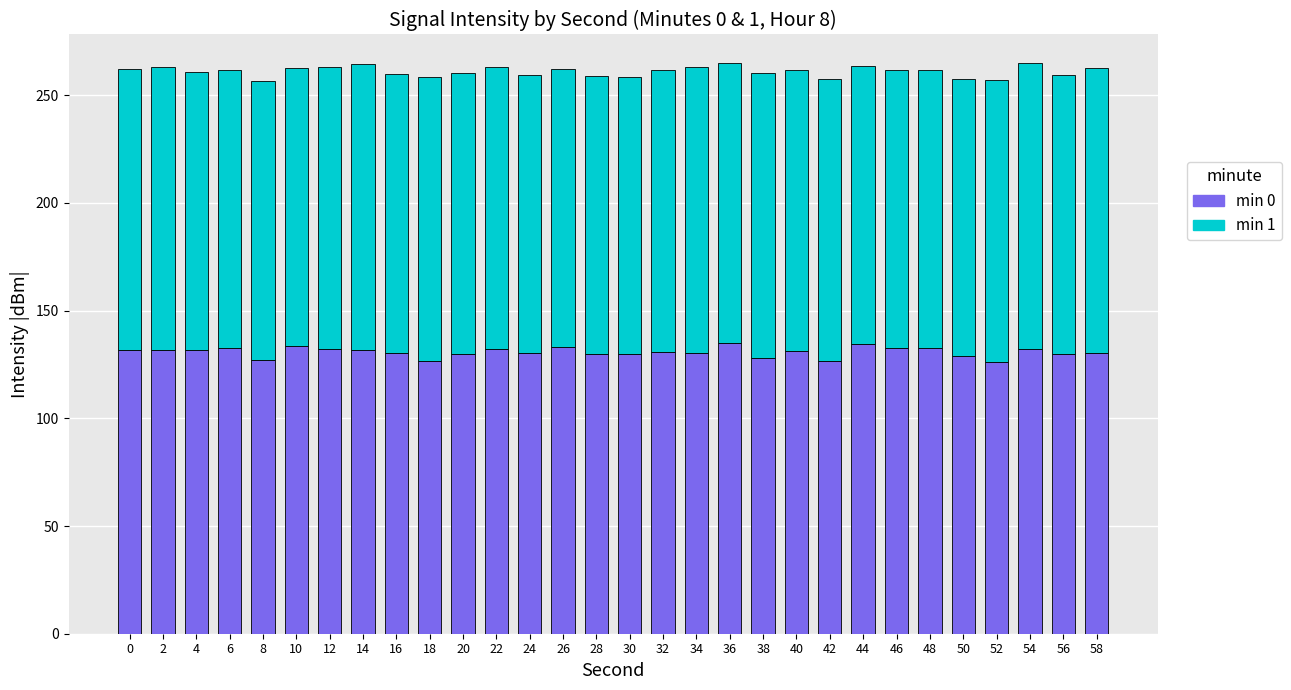

What is the sum of all min 0 values?

3923.3